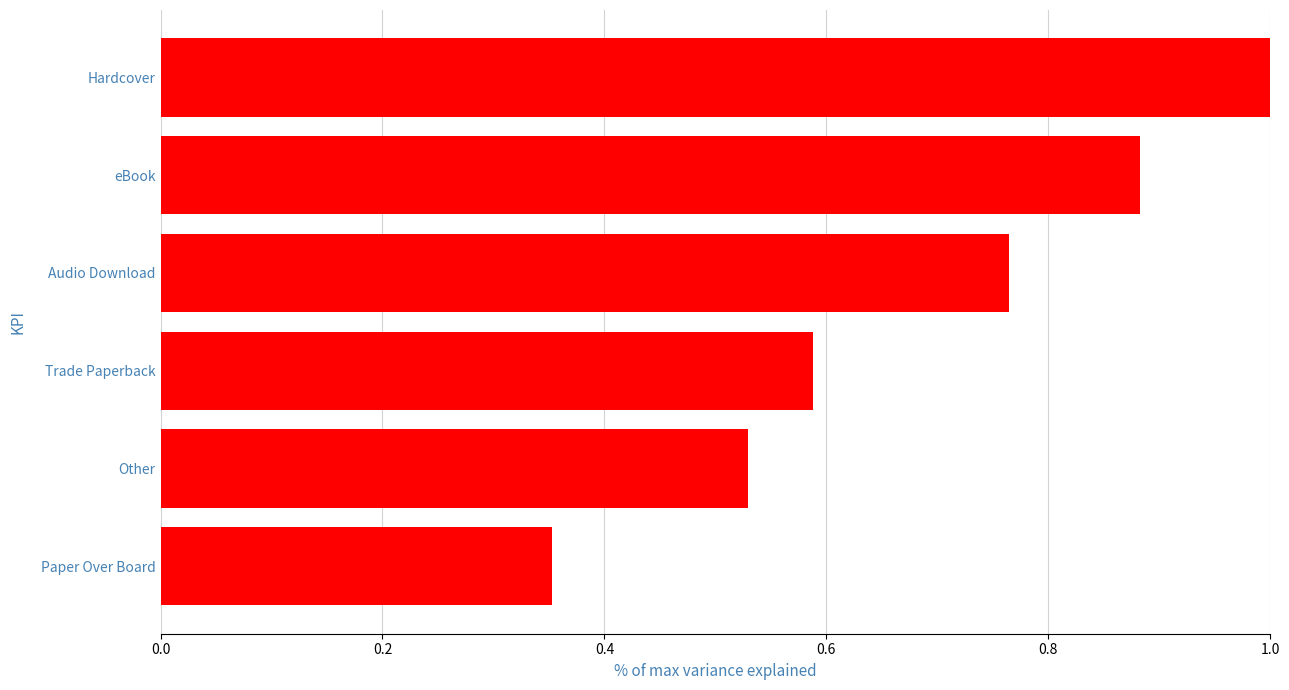

Between Other and Trade Paperback, which is larger?

Trade Paperback